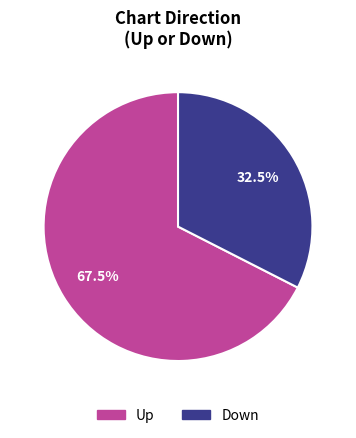

How many slices are in this pie chart?

2